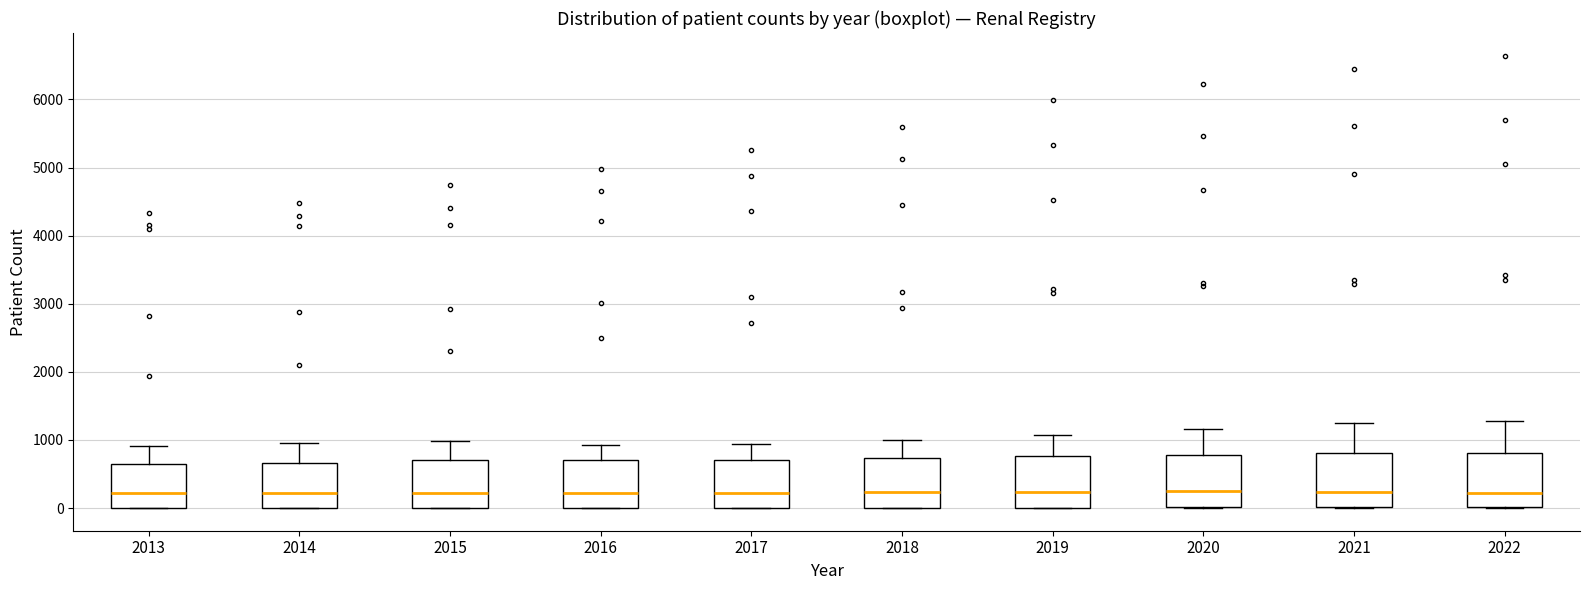

Where is the lower edge of the box at x = 2016 on the y-axis? The values are not printed on the chart, so give them approximately, as read against the axis.

0